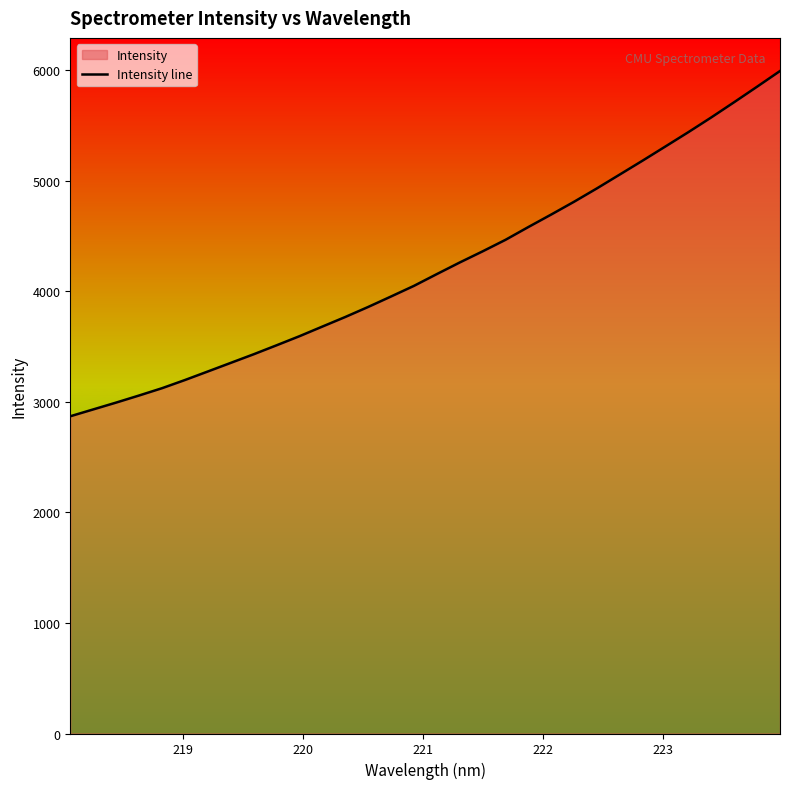

What is the difference between the maximum and second lowest values?

3061.2